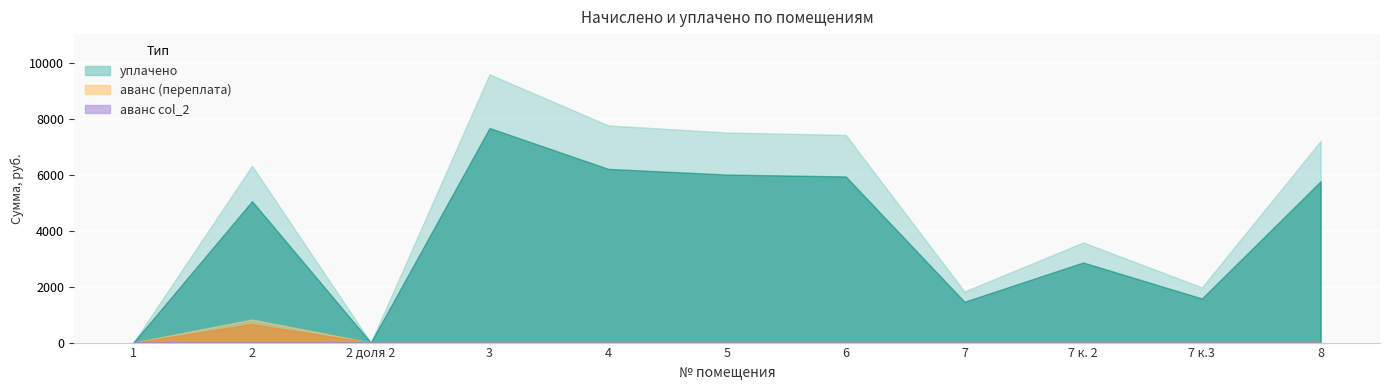

Is it true that аванс (переплата) equals 1.7 at 5?

False